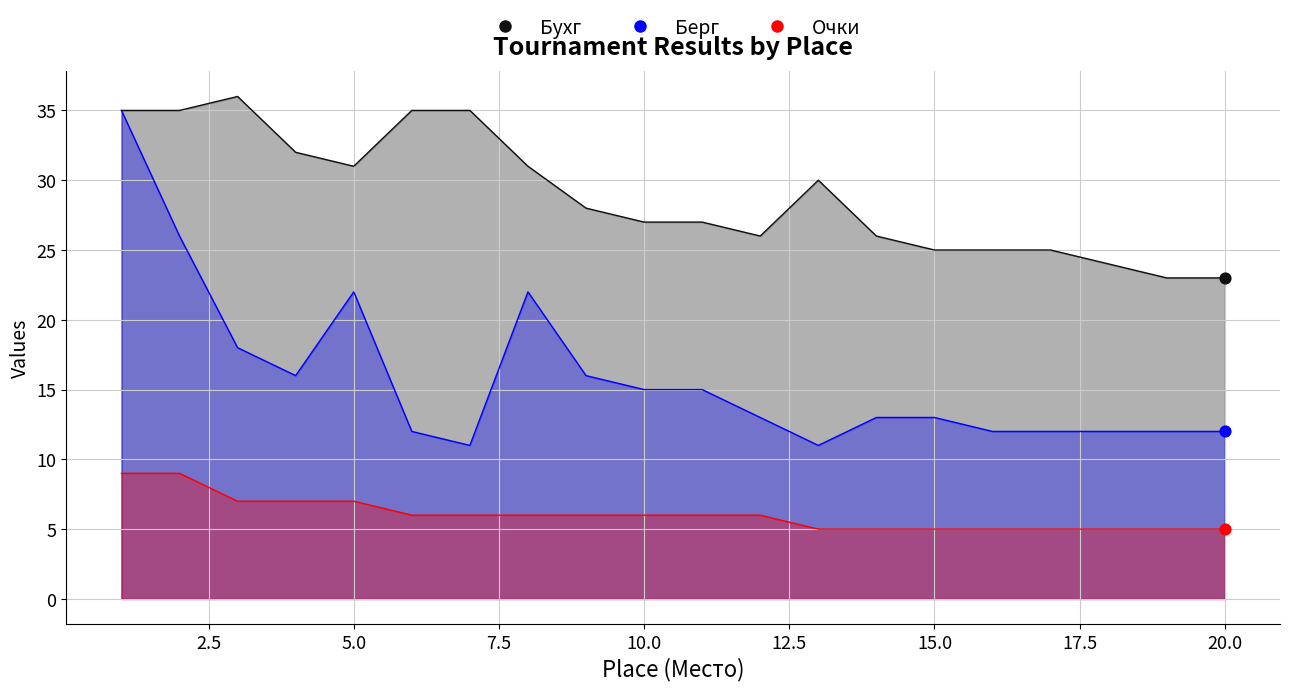

Which series has the largest Y range (max minus min)?

Берг